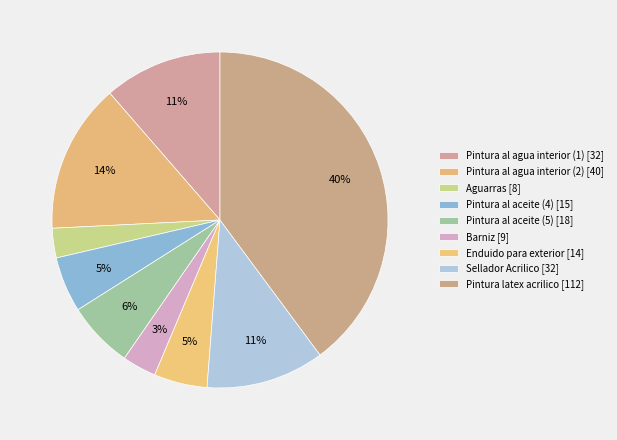

How many slices are in this pie chart?

9